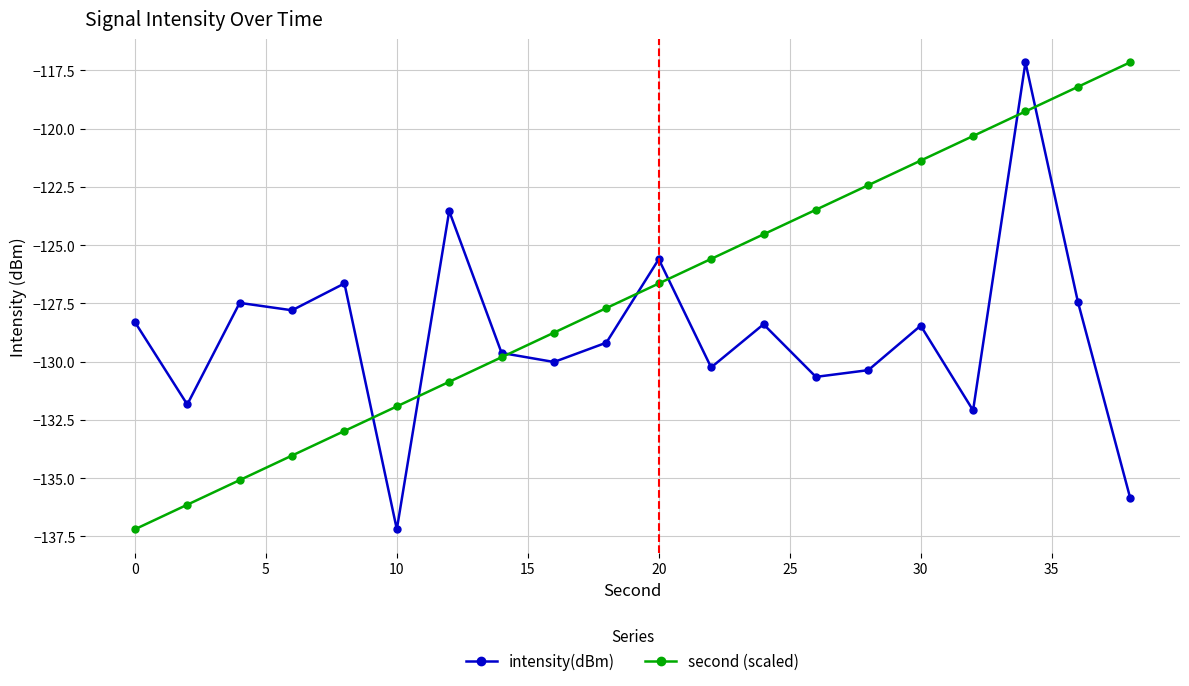

True or false: second (scaled) has more than 2 interior local peaks.

False